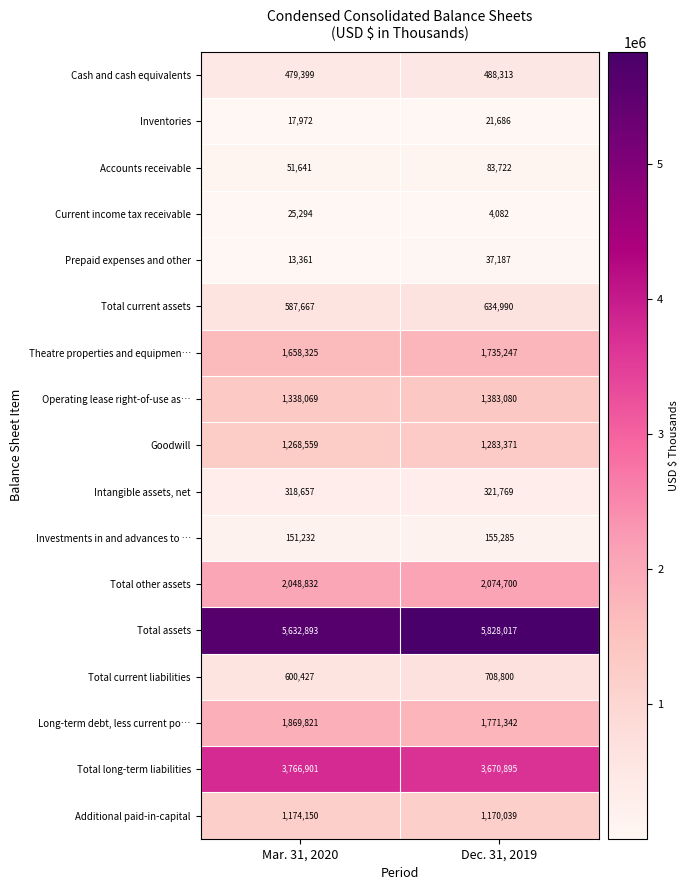

Count the number of data series in this chart.

17